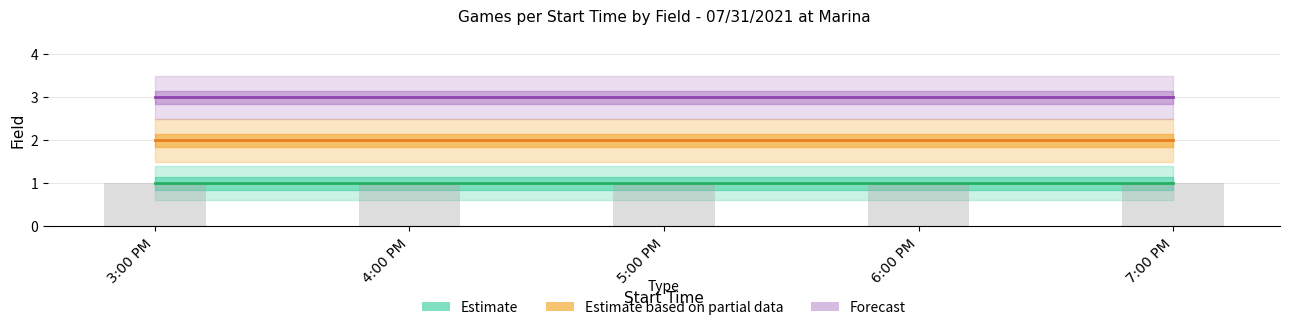

Is the value of Field 1 (Estimate) at 6:00 PM greater than the value of Field 2 (Partial) at 6:00 PM?

No